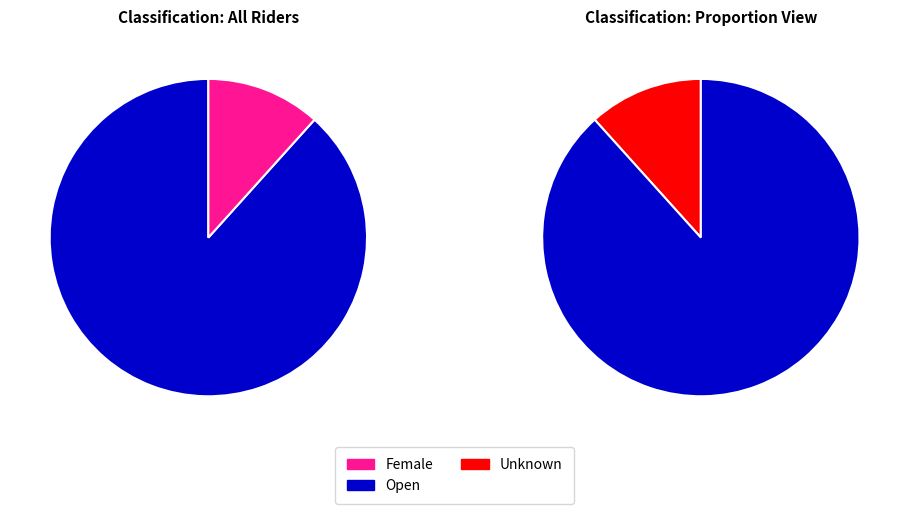

Approximately how many times larger is the value at Open compared to Female?

7.6